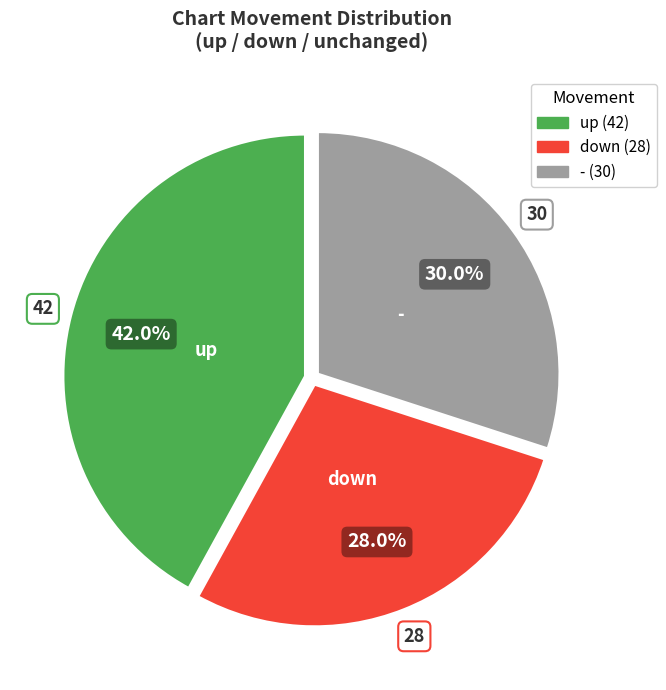

Which slice is the smallest?

down